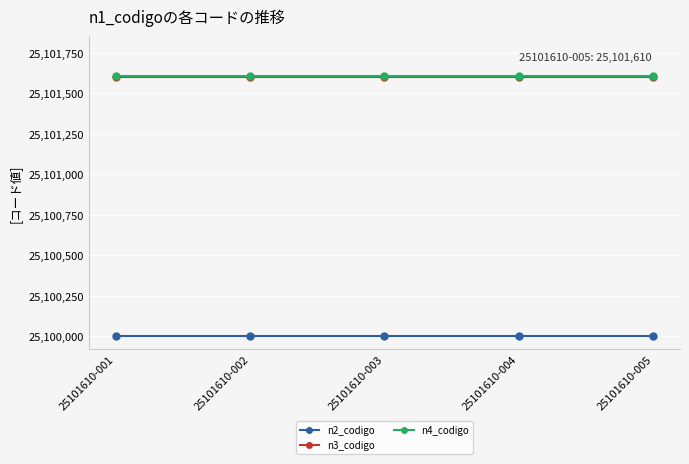

Is it true that n3_codigo equals 11778353 at 25101610-002?

False